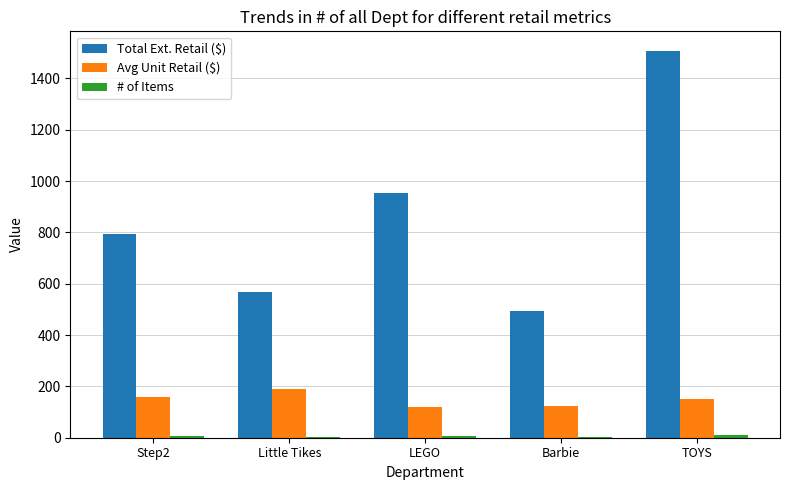

Which series changed the most between LEGO and Barbie?

Total Ext. Retail ($)